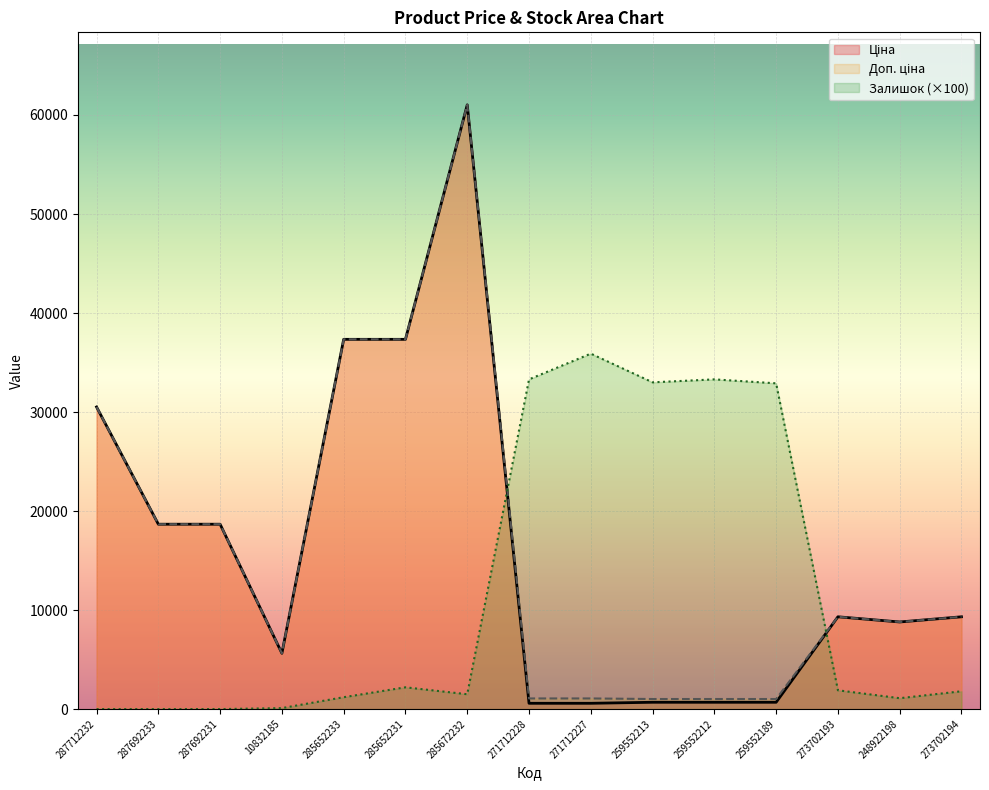

Where is the first local minimum for Залишок?

285672232